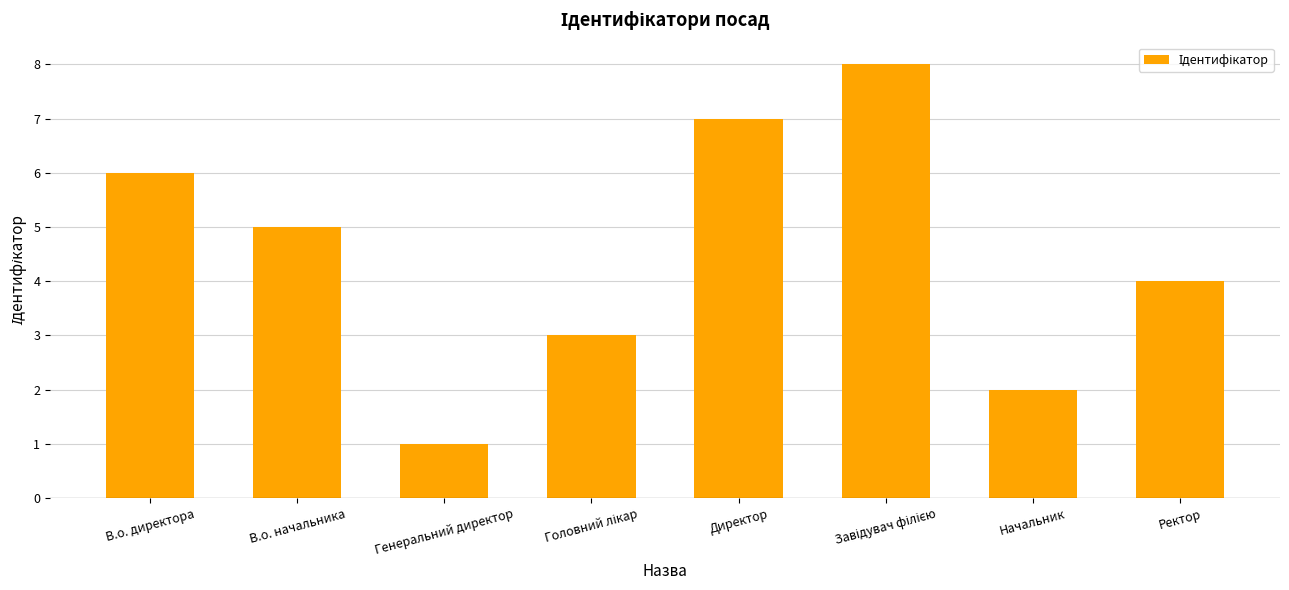

The value at Директор is 10. True or false?

False